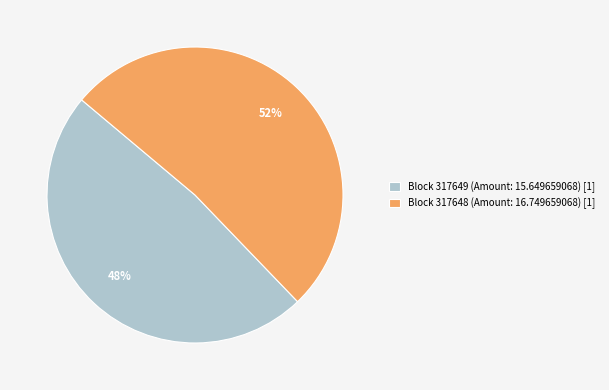

Which category has the smallest portion of the pie?

Block 317649 (Amount: 15.649659068) [1]